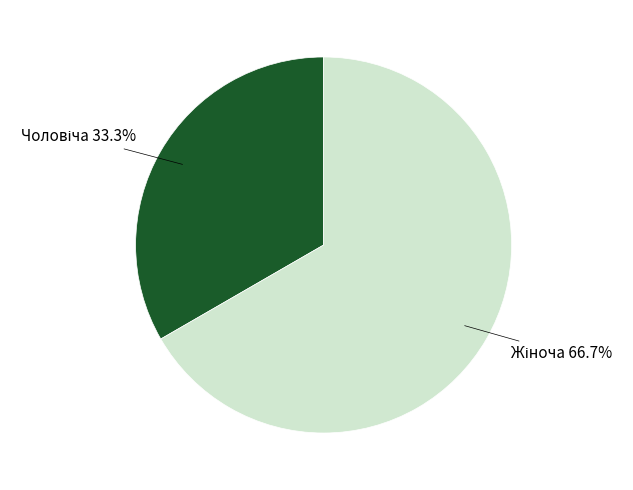

Is there a majority slice in this chart?

Yes